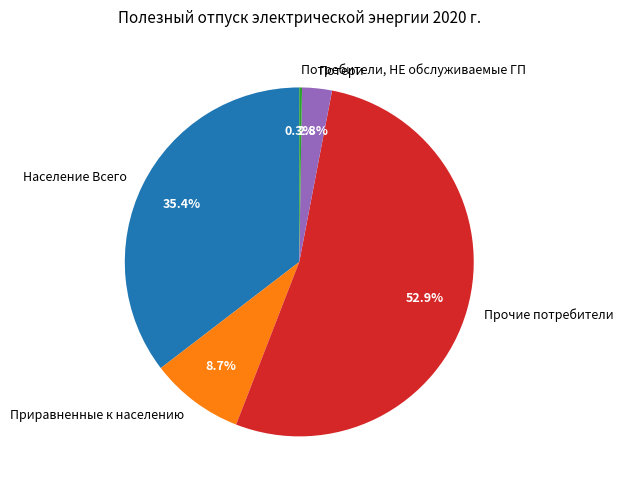

Does Прочие потребители represent more than half of the total?

Yes